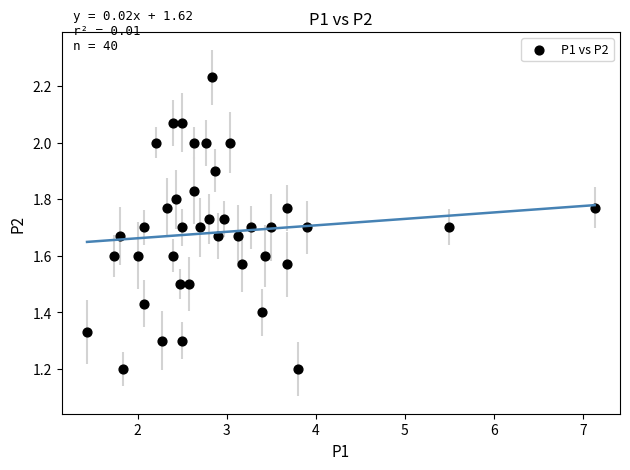

What is the range of Y values (max minus min)?

1.0